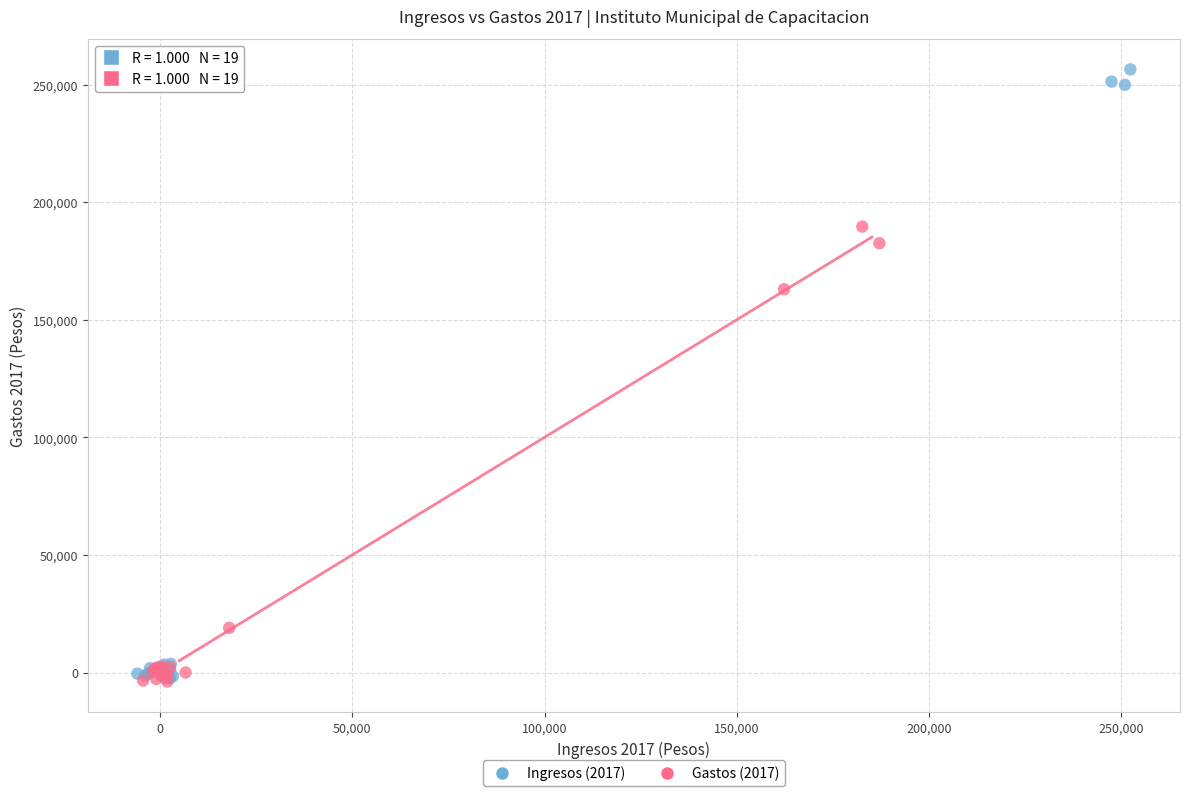

Which series reaches the maximum Y coordinate?

Ingresos (2017)